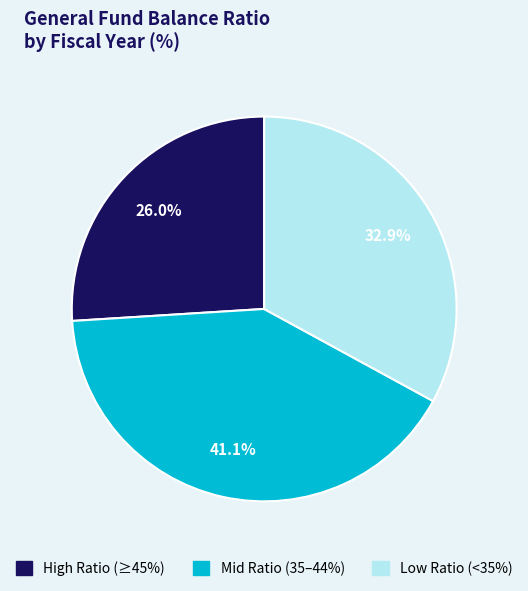

Is there any slice that represents more than half of the pie?

No